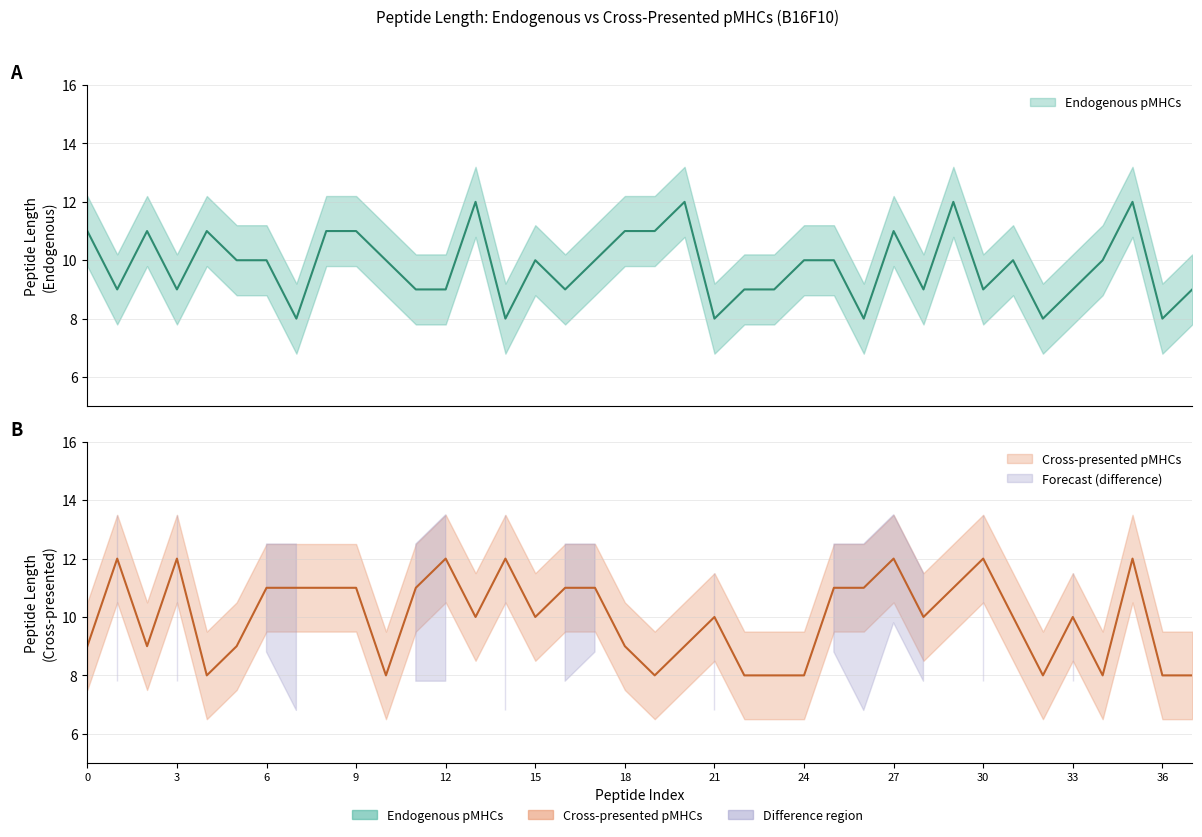

List the series in order of their overall mean, highest first.

Cross-presented pMHCs, Endogenous pMHCs